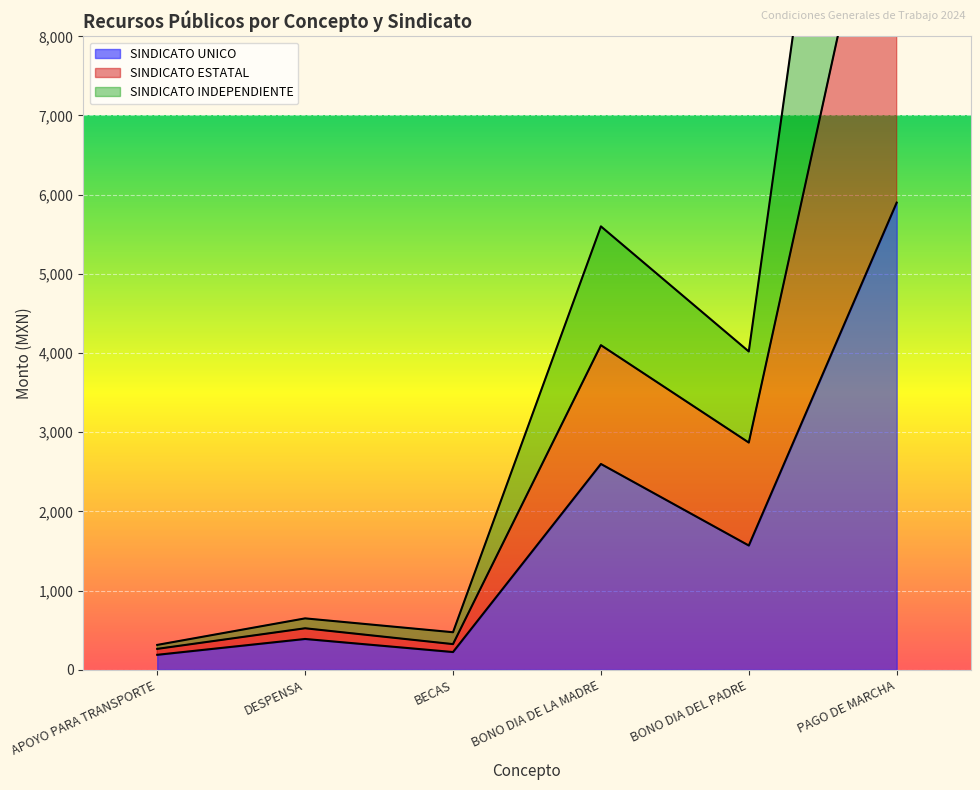

The SINDICATO INDEPENDIENTE series shows 325 at BECAS. True or false?

True